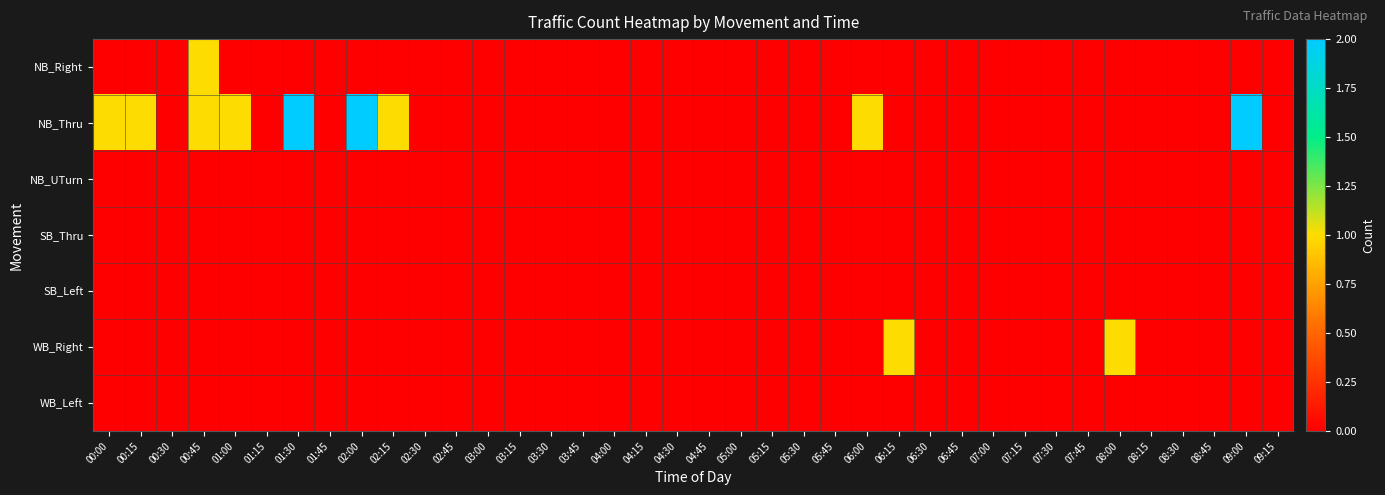

Reading left to right, what are all the values shown in this chart?

NB_Right: 00:00=0	00:15=0	00:30=0	00:45=1	01:00=0	01:15=0	01:30=0	01:45=0	02:00=0	02:15=0	02:30=0	02:45=0	03:00=0	03:15=0	03:30=0	03:45=0	04:00=0	04:15=0	04:30=0	04:45=0	05:00=0	05:15=0	05:30=0	05:45=0	06:00=0	06:15=0	06:30=0	06:45=0	07:00=0	07:15=0	07:30=0	07:45=0	08:00=0	08:15=0	08:30=0	08:45=0	09:00=0	09:15=0
NB_Thru: 00:00=1	00:15=1	00:30=0	00:45=1	01:00=1	01:15=0	01:30=2	01:45=0	02:00=2	02:15=1	02:30=0	02:45=0	03:00=0	03:15=0	03:30=0	03:45=0	04:00=0	04:15=0	04:30=0	04:45=0	05:00=0	05:15=0	05:30=0	05:45=0	06:00=1	06:15=0	06:30=0	06:45=0	07:00=0	07:15=0	07:30=0	07:45=0	08:00=0	08:15=0	08:30=0	08:45=0	09:00=2	09:15=0
NB_UTurn: 00:00=0	00:15=0	00:30=0	00:45=0	01:00=0	01:15=0	01:30=0	01:45=0	02:00=0	02:15=0	02:30=0	02:45=0	03:00=0	03:15=0	03:30=0	03:45=0	04:00=0	04:15=0	04:30=0	04:45=0	05:00=0	05:15=0	05:30=0	05:45=0	06:00=0	06:15=0	06:30=0	06:45=0	07:00=0	07:15=0	07:30=0	07:45=0	08:00=0	08:15=0	08:30=0	08:45=0	09:00=0	09:15=0
SB_Thru: 00:00=0	00:15=0	00:30=0	00:45=0	01:00=0	01:15=0	01:30=0	01:45=0	02:00=0	02:15=0	02:30=0	02:45=0	03:00=0	03:15=0	03:30=0	03:45=0	04:00=0	04:15=0	04:30=0	04:45=0	05:00=0	05:15=0	05:30=0	05:45=0	06:00=0	06:15=0	06:30=0	06:45=0	07:00=0	07:15=0	07:30=0	07:45=0	08:00=0	08:15=0	08:30=0	08:45=0	09:00=0	09:15=0
SB_Left: 00:00=0	00:15=0	00:30=0	00:45=0	01:00=0	01:15=0	01:30=0	01:45=0	02:00=0	02:15=0	02:30=0	02:45=0	03:00=0	03:15=0	03:30=0	03:45=0	04:00=0	04:15=0	04:30=0	04:45=0	05:00=0	05:15=0	05:30=0	05:45=0	06:00=0	06:15=0	06:30=0	06:45=0	07:00=0	07:15=0	07:30=0	07:45=0	08:00=0	08:15=0	08:30=0	08:45=0	09:00=0	09:15=0
WB_Right: 00:00=0	00:15=0	00:30=0	00:45=0	01:00=0	01:15=0	01:30=0	01:45=0	02:00=0	02:15=0	02:30=0	02:45=0	03:00=0	03:15=0	03:30=0	03:45=0	04:00=0	04:15=0	04:30=0	04:45=0	05:00=0	05:15=0	05:30=0	05:45=0	06:00=0	06:15=1	06:30=0	06:45=0	07:00=0	07:15=0	07:30=0	07:45=0	08:00=1	08:15=0	08:30=0	08:45=0	09:00=0	09:15=0
WB_Left: 00:00=0	00:15=0	00:30=0	00:45=0	01:00=0	01:15=0	01:30=0	01:45=0	02:00=0	02:15=0	02:30=0	02:45=0	03:00=0	03:15=0	03:30=0	03:45=0	04:00=0	04:15=0	04:30=0	04:45=0	05:00=0	05:15=0	05:30=0	05:45=0	06:00=0	06:15=0	06:30=0	06:45=0	07:00=0	07:15=0	07:30=0	07:45=0	08:00=0	08:15=0	08:30=0	08:45=0	09:00=0	09:15=0